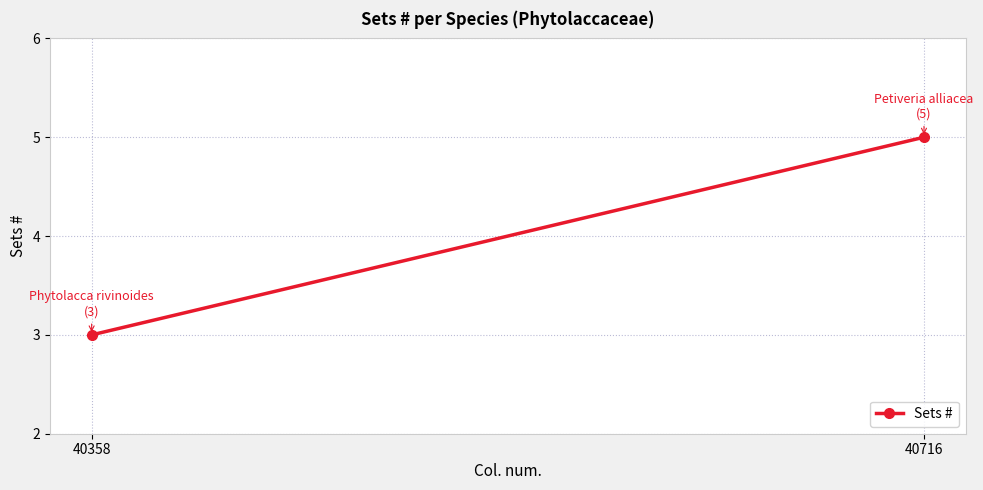

Between 40358 and 40716, which is larger?

40716